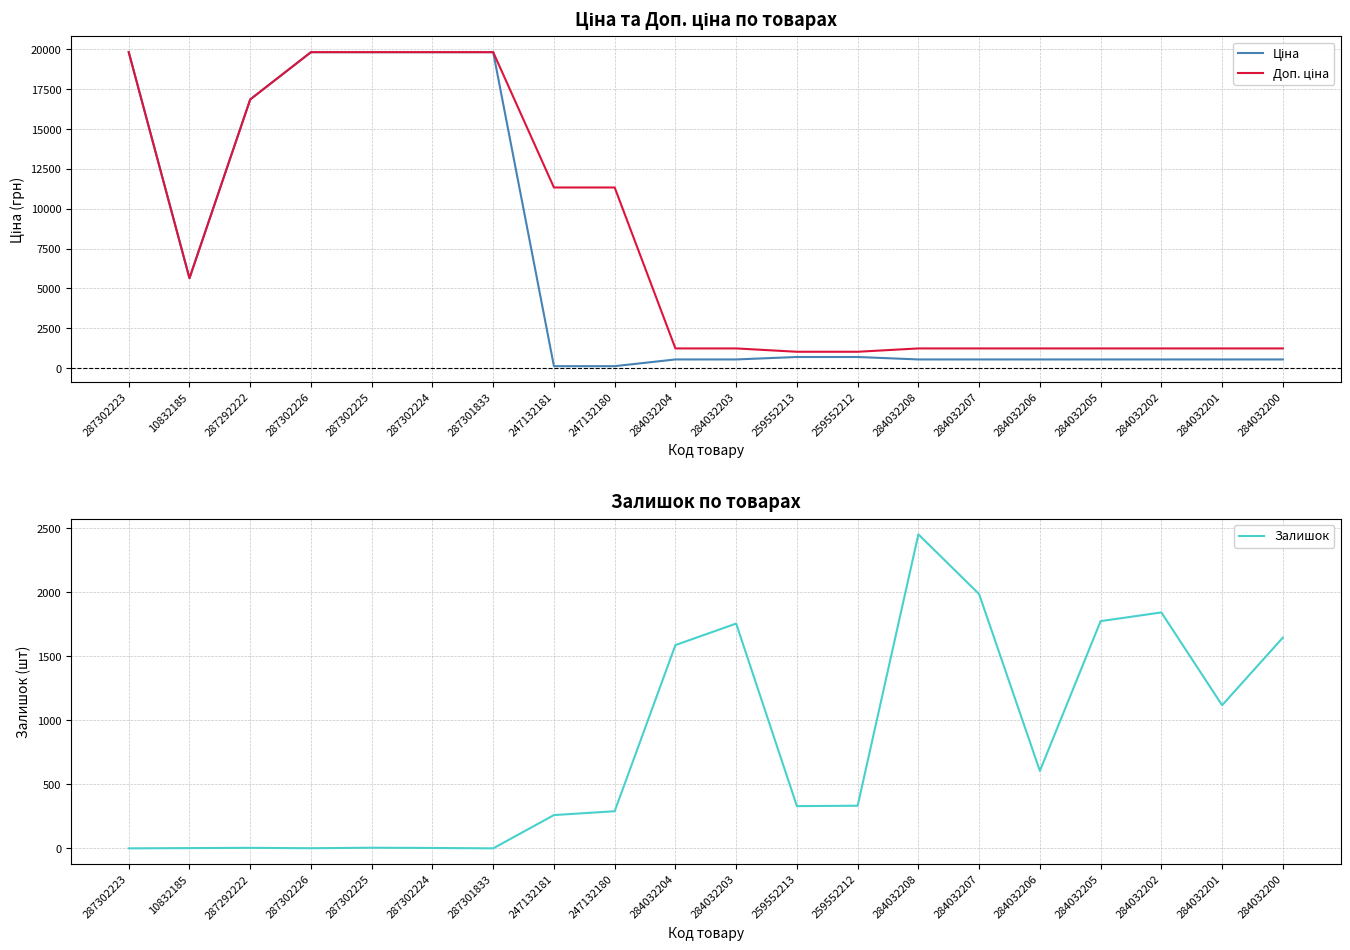

At which label is Залишок closest to 1226?

284032201